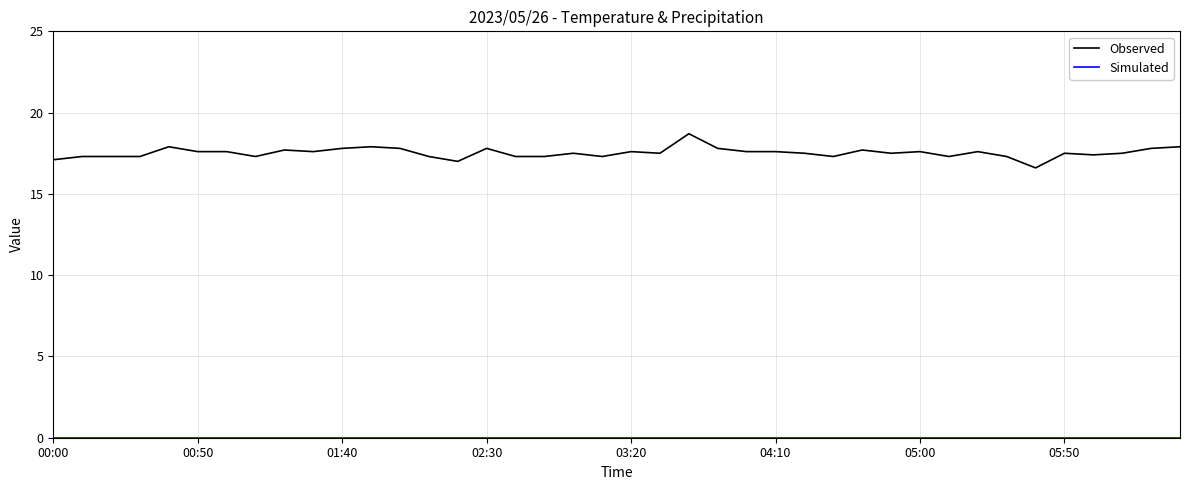

What is the maximum value shown in the chart?

18.7